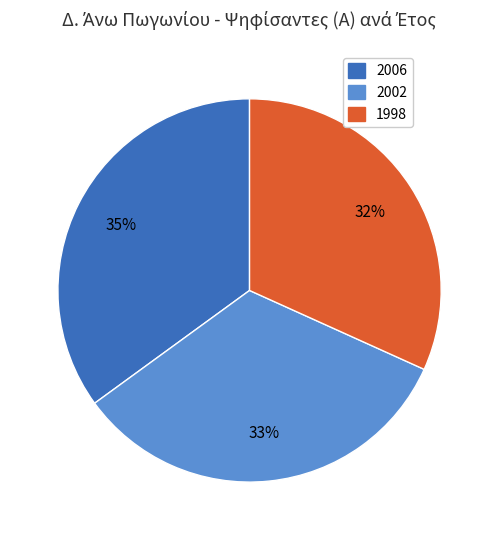

What percentage is the 1998 slice, to the nearest percent?

32%